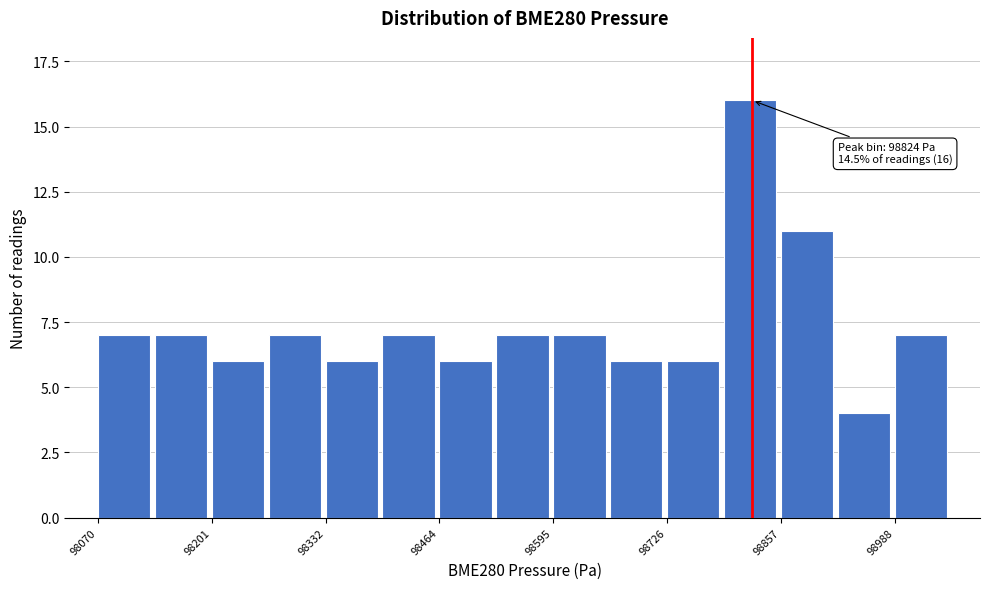

Around what value on the x-axis is the tallest bar? Give the approximate position of its centre, as read against the axis.

98820